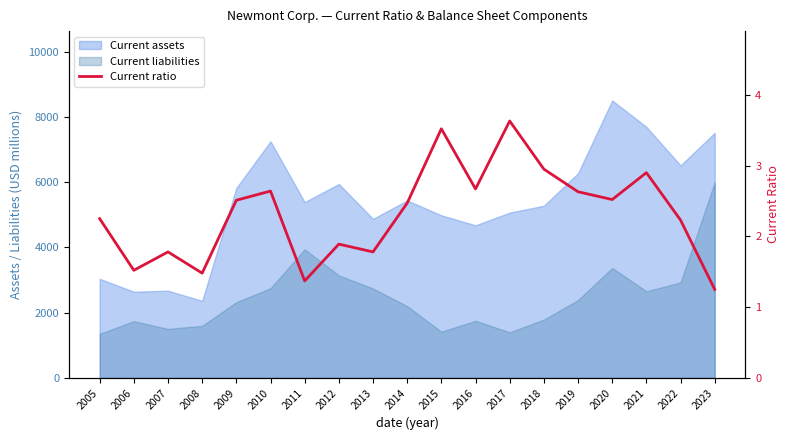

True or false: the data shows 2.5 at 2014.

True